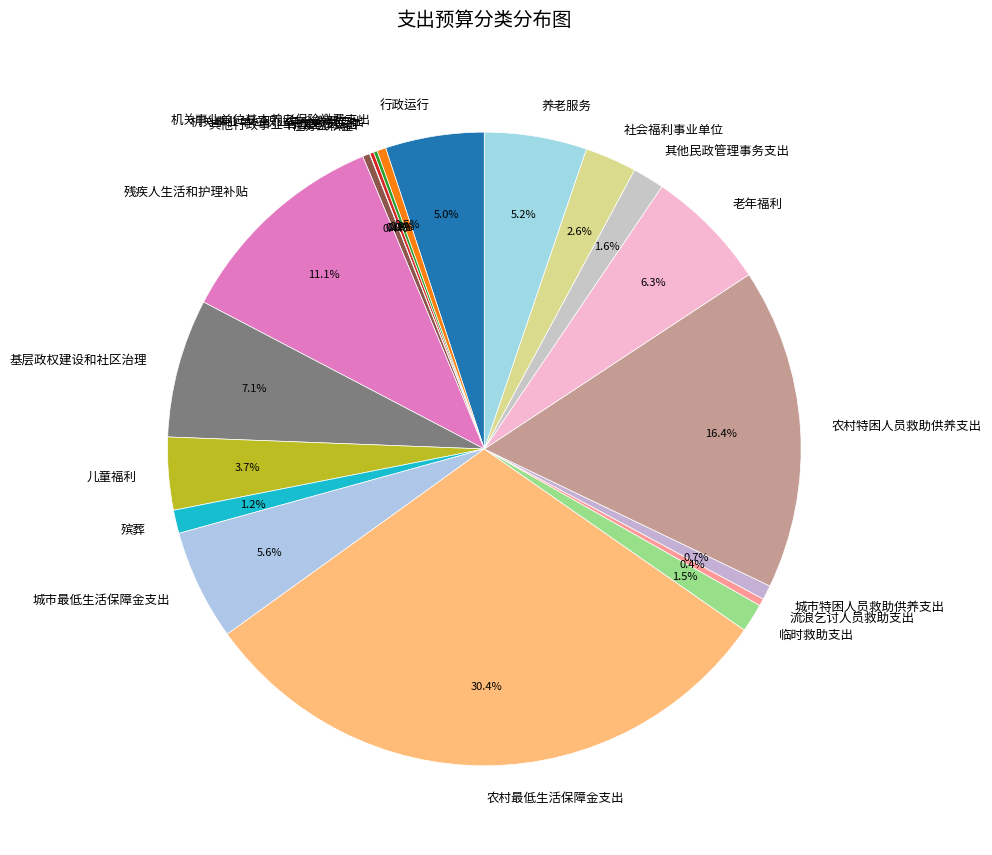

Is 住房公积金 the majority of the pie?

No